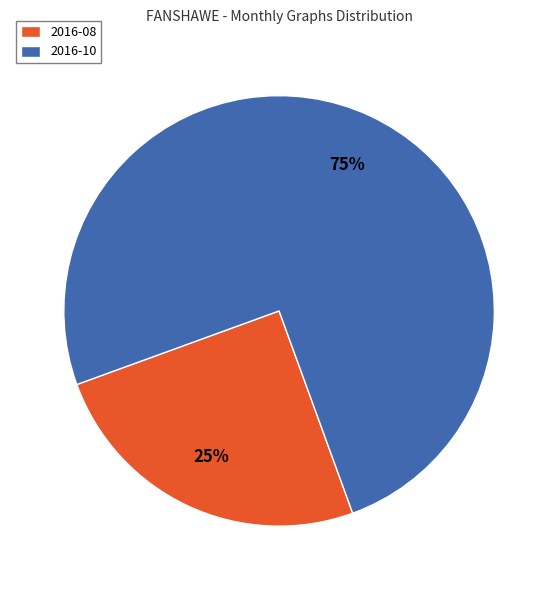

What is the ratio of the value at 2016-10 to the value at 2016-08?

3.0